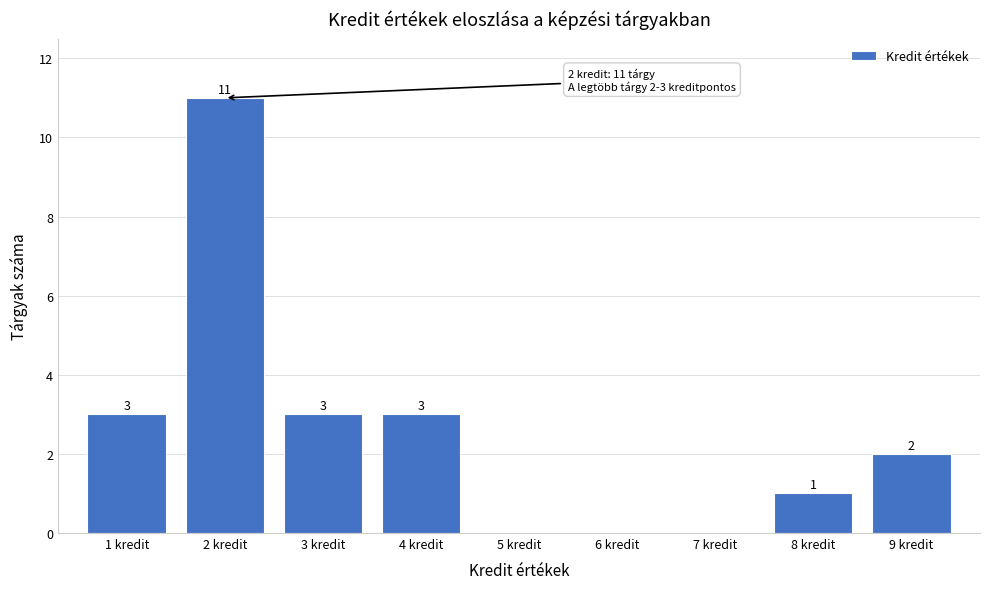

Over which range of the x-axis is the bar tallest?

1.5 to 2.5